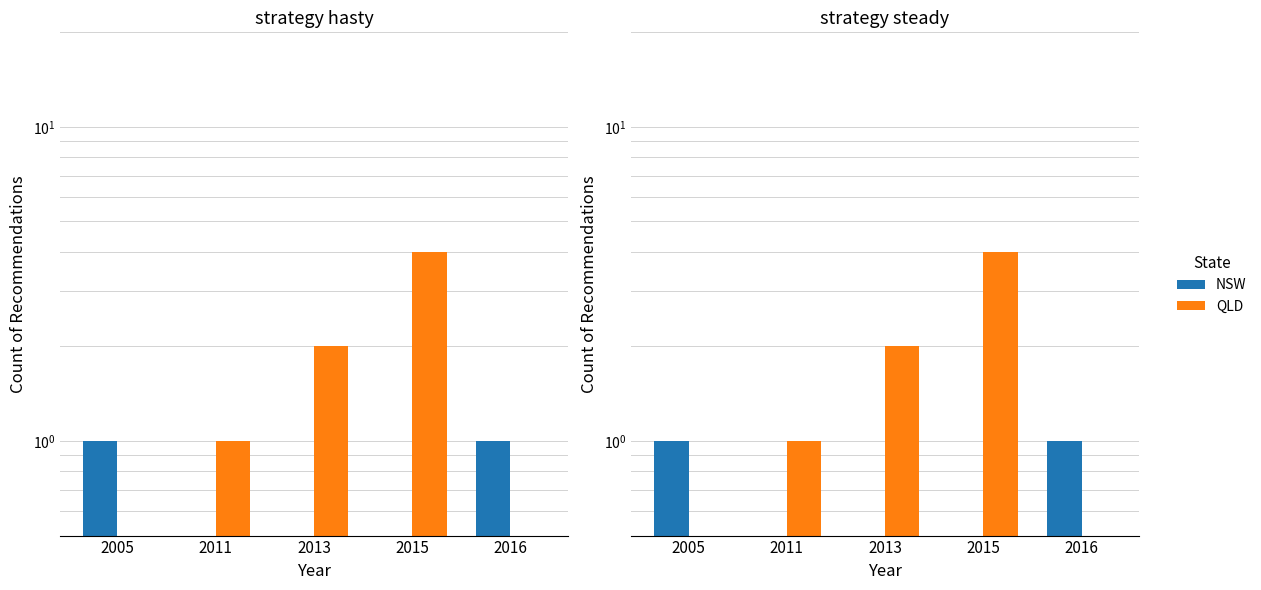

Reading right to left, transcribe all the data shown in this chart.

NSW: 2016=1	2015=0	2013=0	2011=0	2005=1
QLD: 2016=0	2015=4	2013=2	2011=1	2005=0